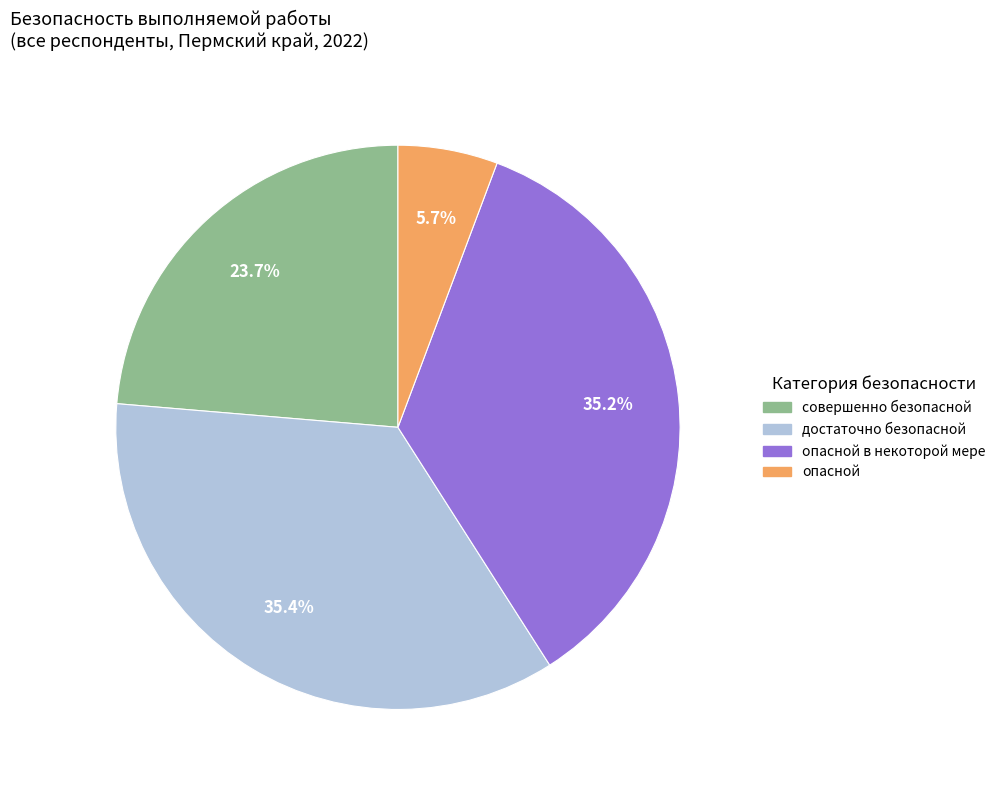

How many slices are in this pie chart?

4